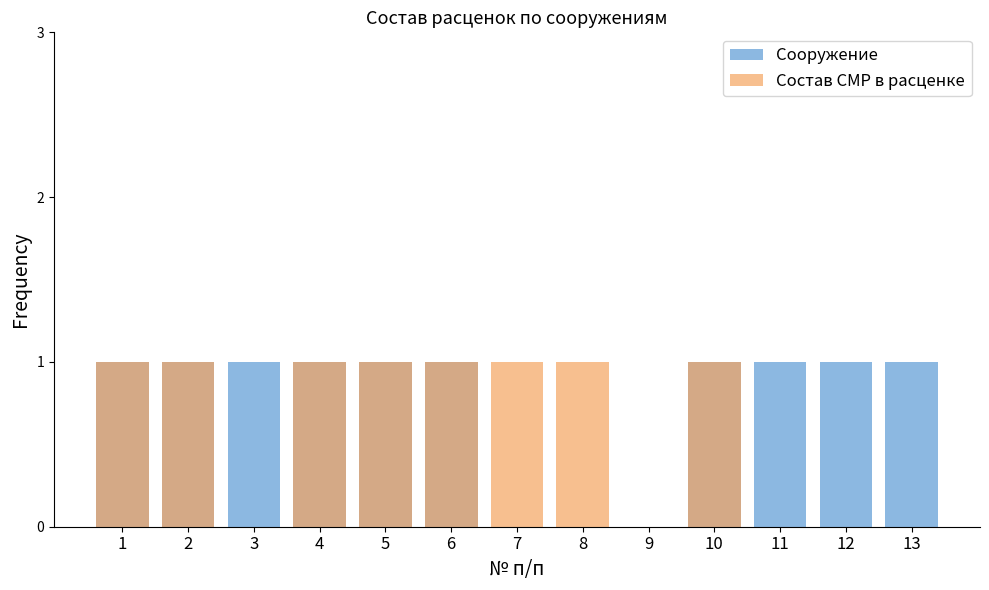

Reading left to right, transcribe all the data shown in this chart.

Сооружение: 1	1	1	1	1	1	0	0	0	1	1	1	1
Состав СМР в расценке: 1	1	0	1	1	1	1	1	0	1	0	0	0